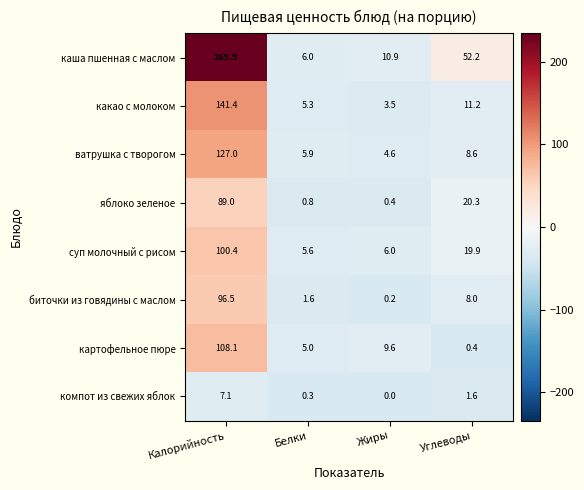

Where does the компот из свежих яблок series first go above 1?

Калорийность